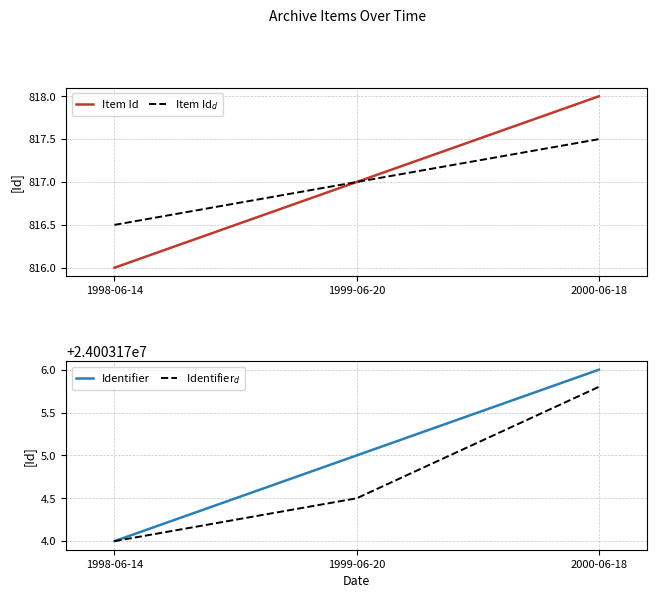

Which label corresponds to the largest value in the chart?

2000-06-18